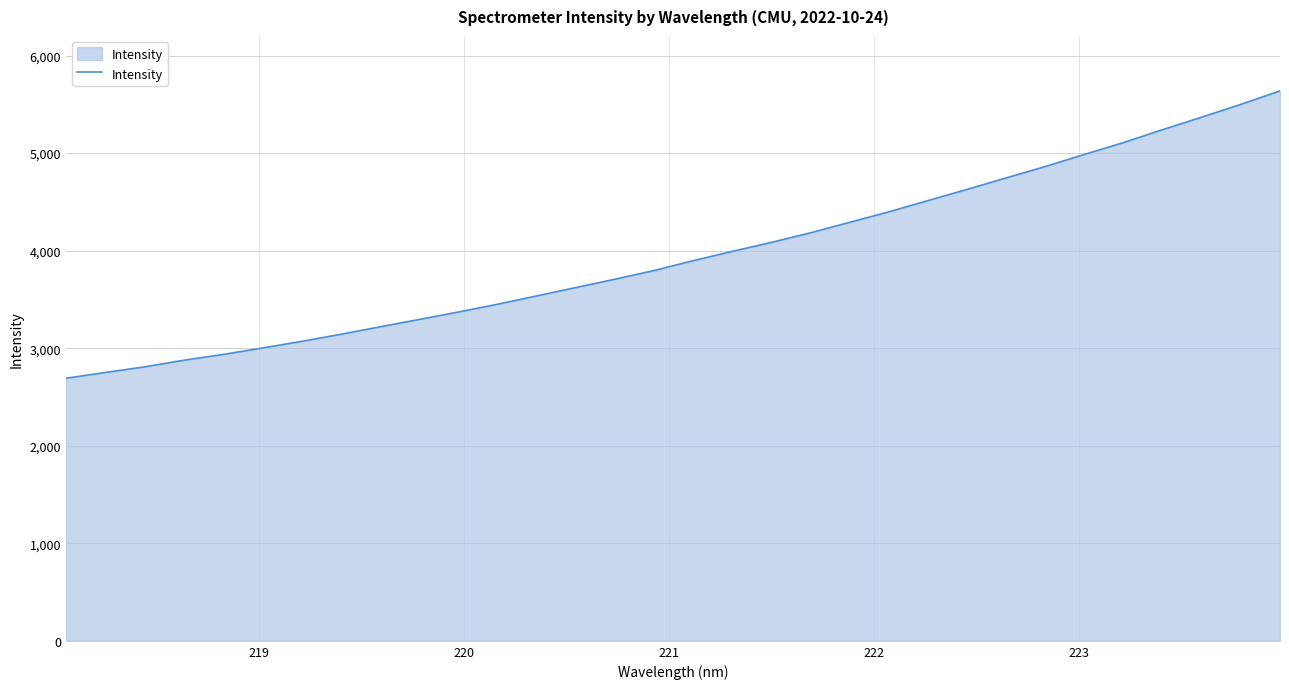

What is the smallest value displayed?

2691.5